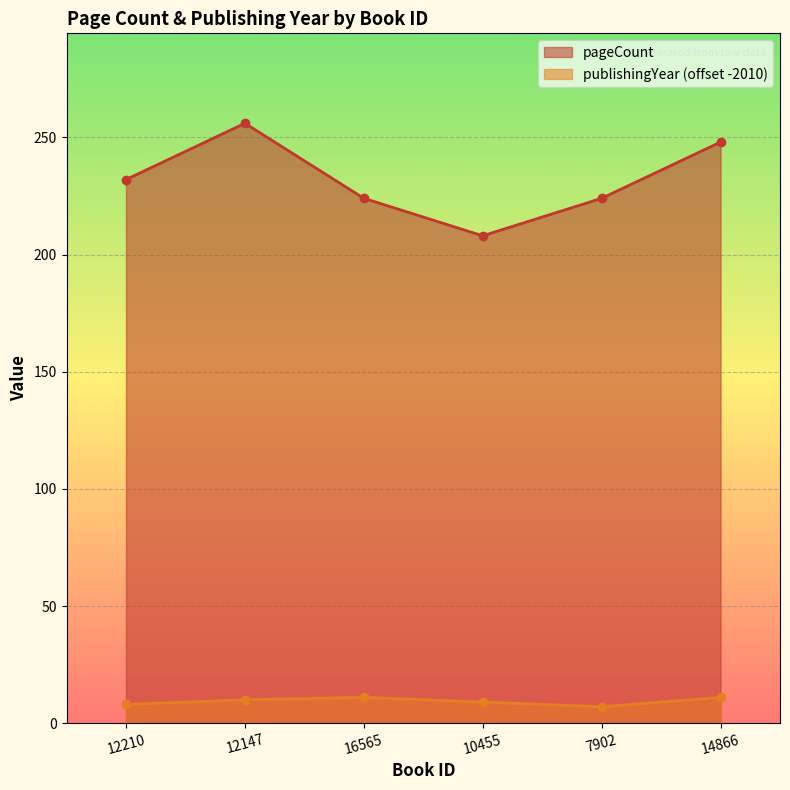

Between 16565 and 10455, which series saw the biggest shift?

pageCount